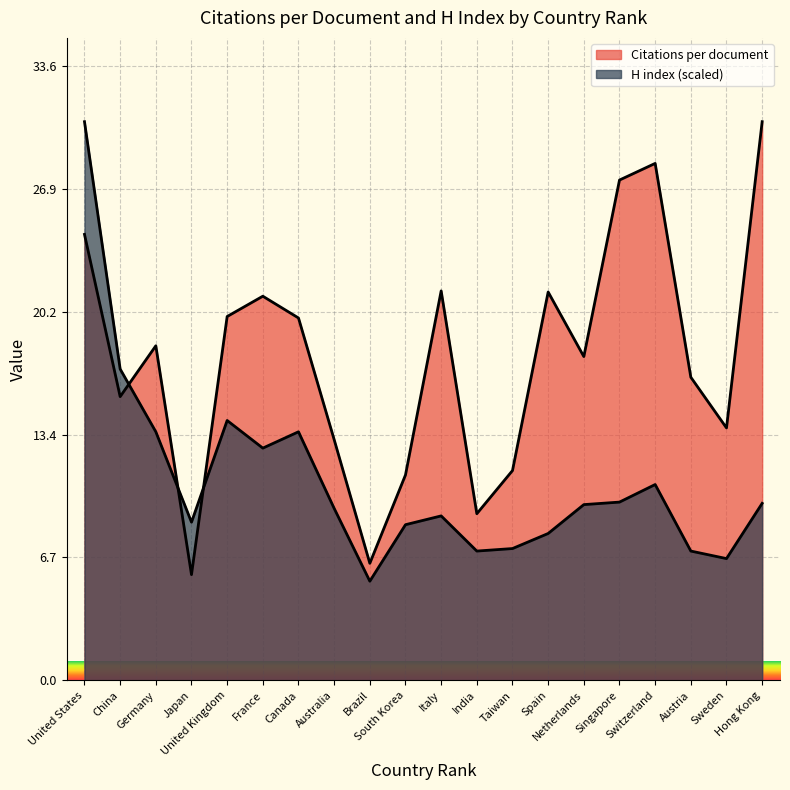

What is the sum of all Citations per document values?

352.8